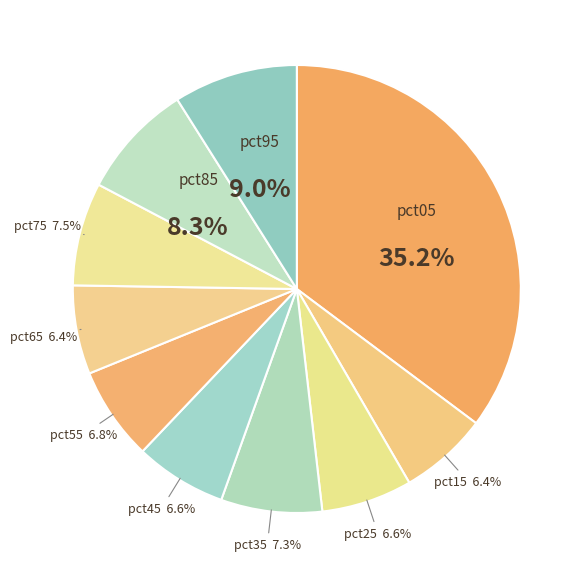

Is there a majority slice in this chart?

No